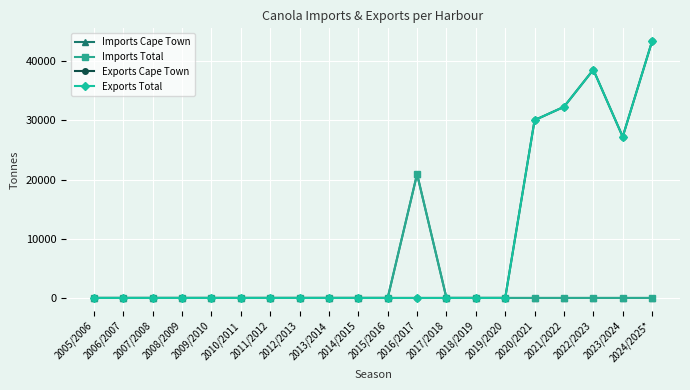

Does the chart display data point markers on the line(s)?

Yes